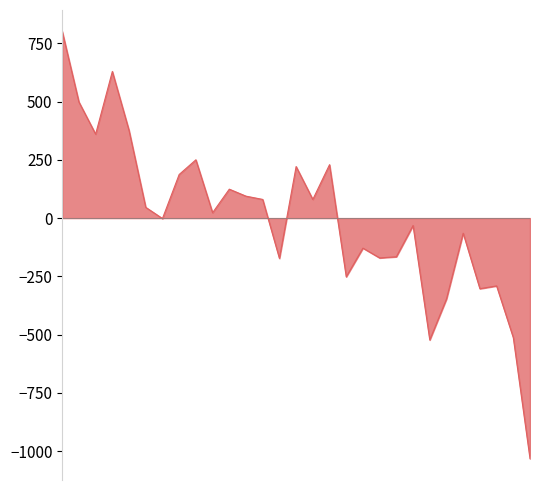

What is the greatest value displayed?

801.0